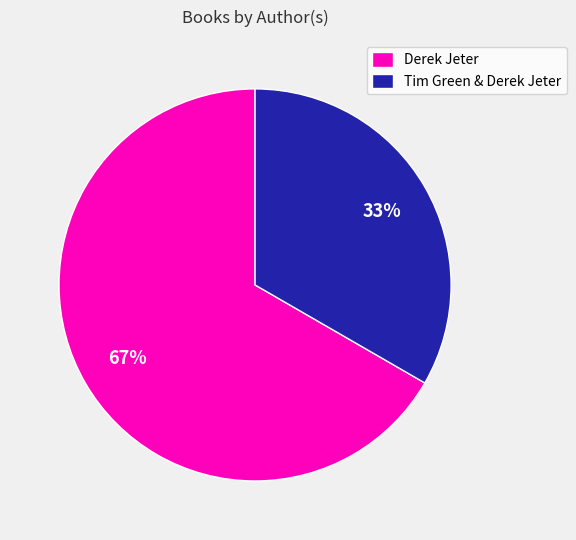

To the nearest percent, what percentage of the pie is Tim Green & Derek Jeter?

33%